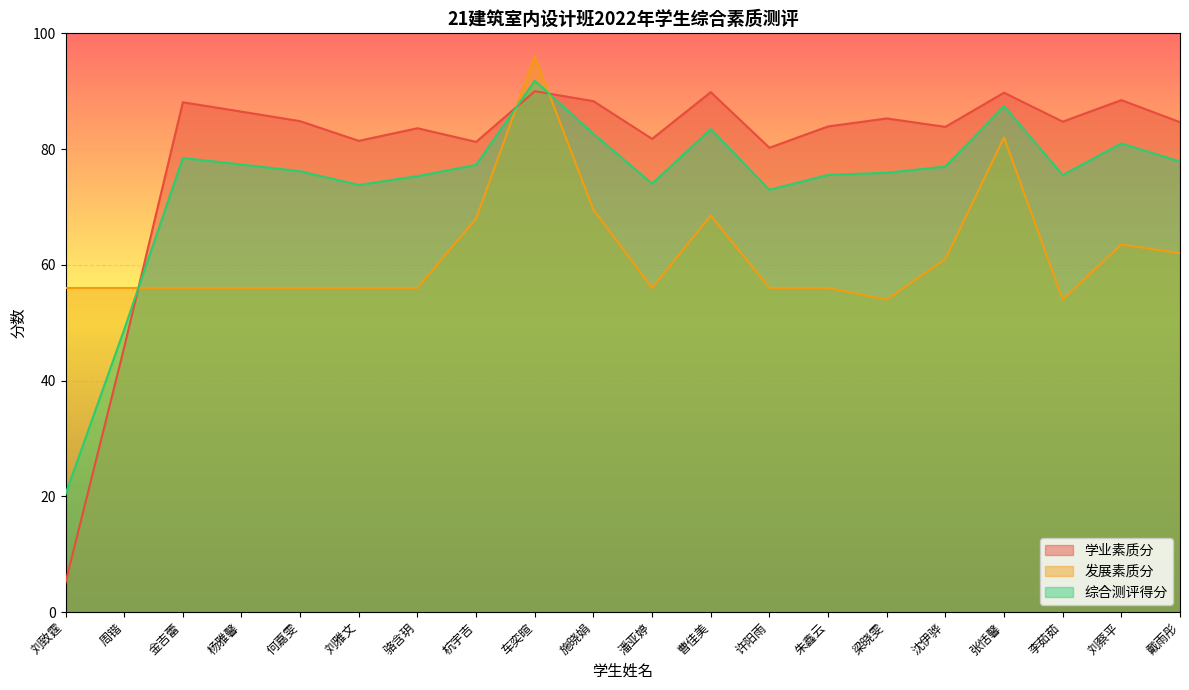

Which has a higher value, 骆含玥 or 车奕暄?

车奕暄